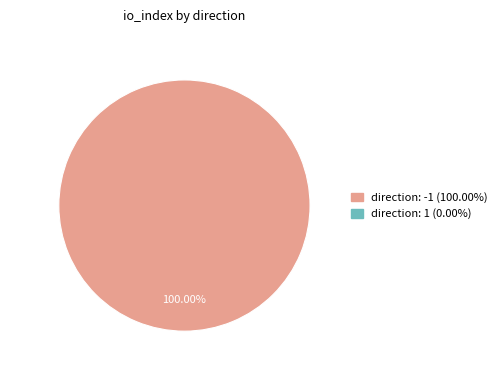

Is there a majority slice in this chart?

Yes